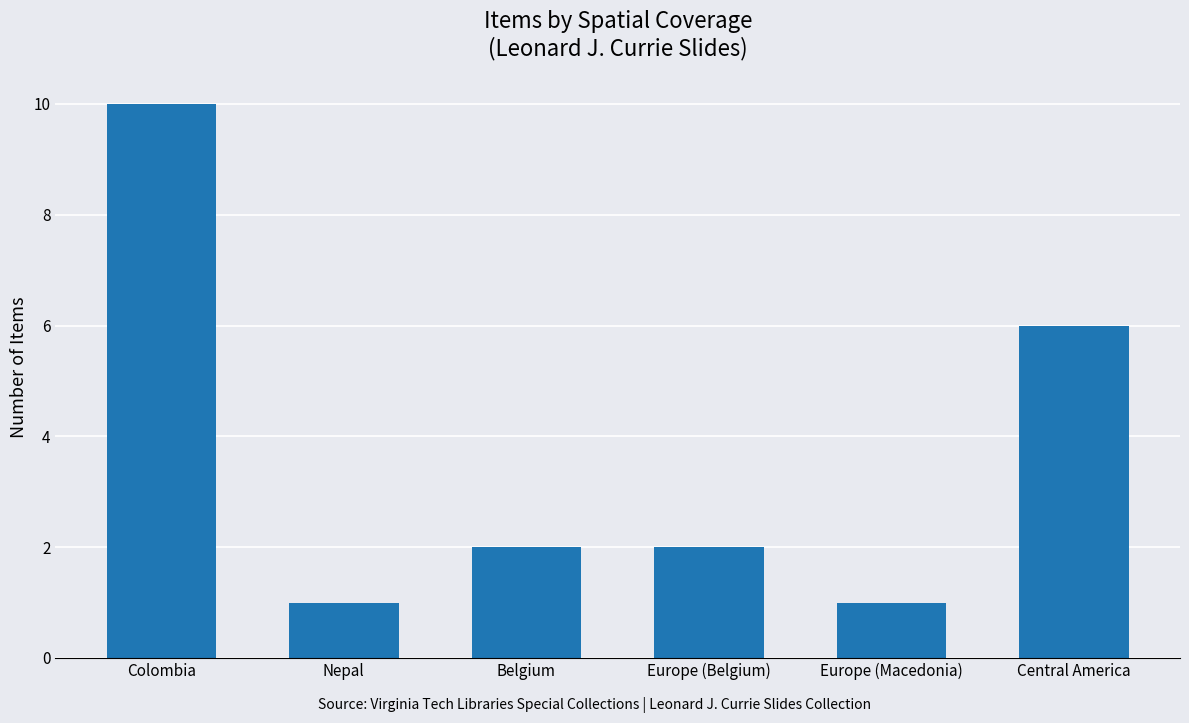

At which label is the value closest to 5?

Central America